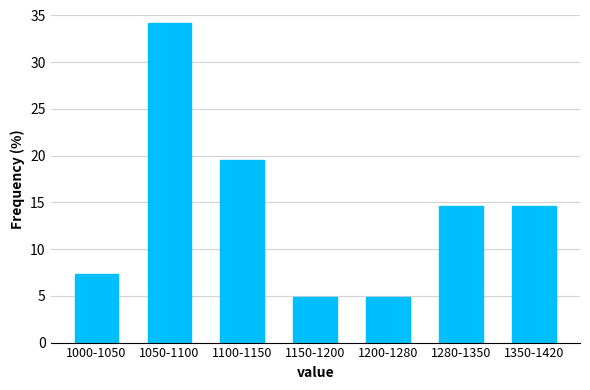

Reading left to right, what are all the values shown in this chart?

1000-1050=7.3	1050-1100=34.1	1100-1150=19.5	1150-1200=4.9	1200-1280=4.9	1280-1350=14.6	1350-1420=14.6